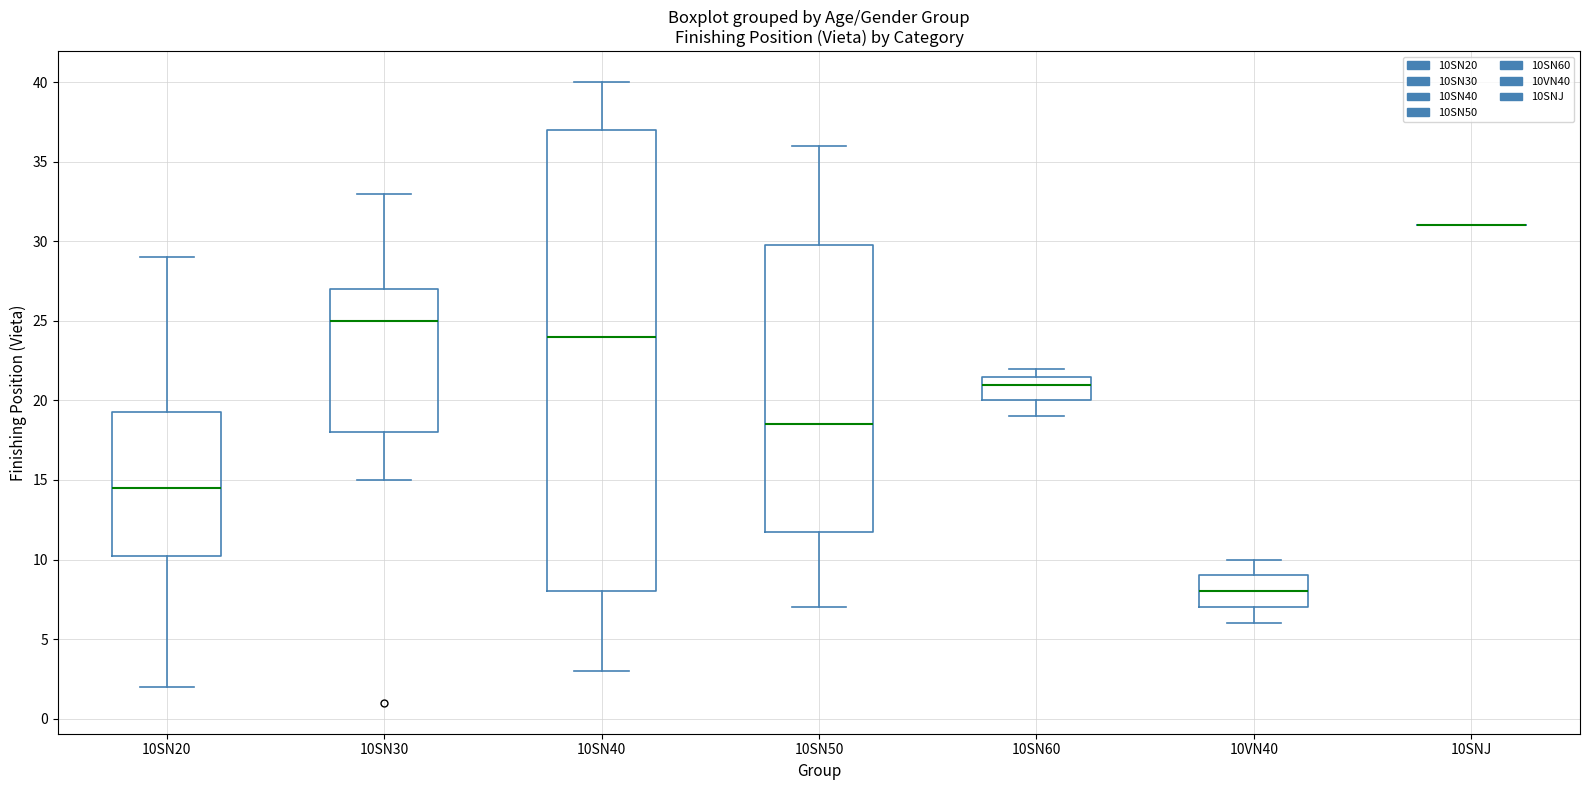

Reading left to right, transcribe this box plot: for each box, give where its median line is, the range the box spans, and where its two whiskers end, as read against the y-axis. The values are not printed on the chart, so give them approximately, as read against the axis.

10SN20: median 14.5, box 10.5 to 19.5, whiskers 2.0 to 29.0
10SN30: median 25.0, box 18.0 to 27.0, whiskers 15.0 to 33.0
10SN40: median 24.0, box 8.0 to 37.0, whiskers 3.0 to 40.0
10SN50: median 18.5, box 12.0 to 30.0, whiskers 7.0 to 36.0
10SN60: median 21.0, box 20.0 to 21.5, whiskers 19.0 to 22.0
10VN40: median 8.0, box 7.0 to 9.0, whiskers 6.0 to 10.0
10SNJ: box collapsed to a line at 31.0, whiskers 31.0 to 31.0